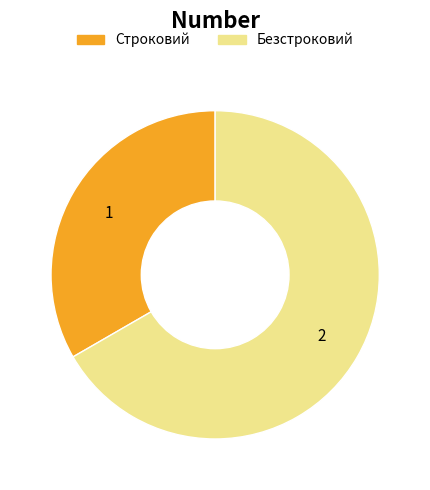

Rank the categories by value from highest to lowest.

Безстроковий, Строковий